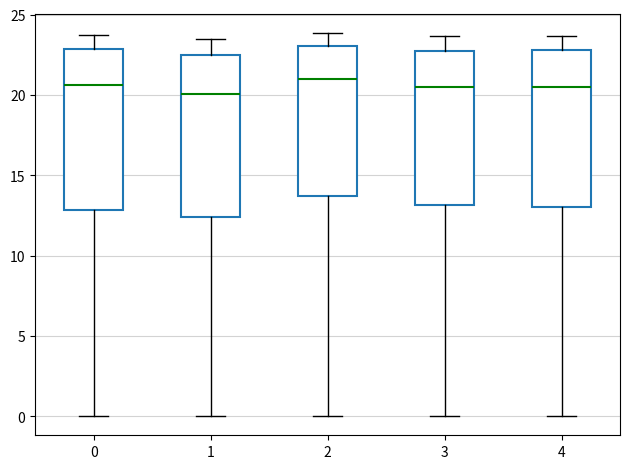

Reading left to right, transcribe this box plot: for each box, give where its median line is, the range the box spans, and where its two whiskers end, as read against the y-axis. The values are not printed on the chart, so give them approximately, as read against the axis.

0: median 20.5, box 13.0 to 23.0, whiskers 0.0 to 23.5
1: median 20.0, box 12.5 to 22.5, whiskers 0.0 to 23.5
2: median 21.0, box 13.5 to 23.0, whiskers 0.0 to 24.0
3: median 20.5, box 13.0 to 23.0, whiskers 0.0 to 23.5
4: median 20.5, box 13.0 to 23.0, whiskers 0.0 to 23.5